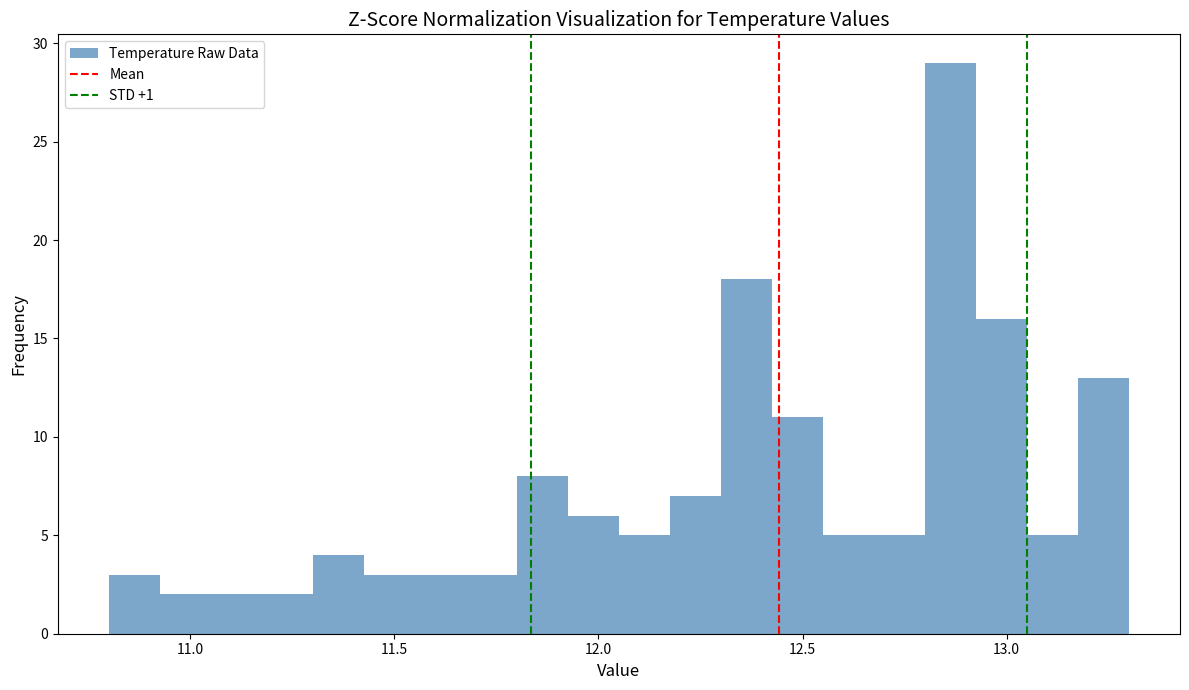

Read against the x-axis, roughly where is the centre of the tallest bar?

12.85